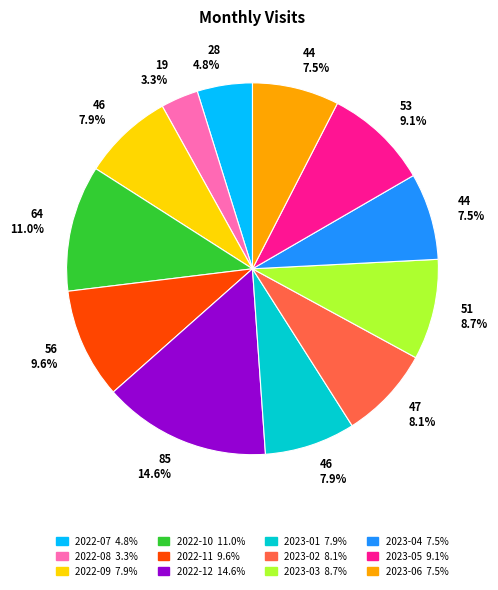

How many slices are in this pie chart?

12